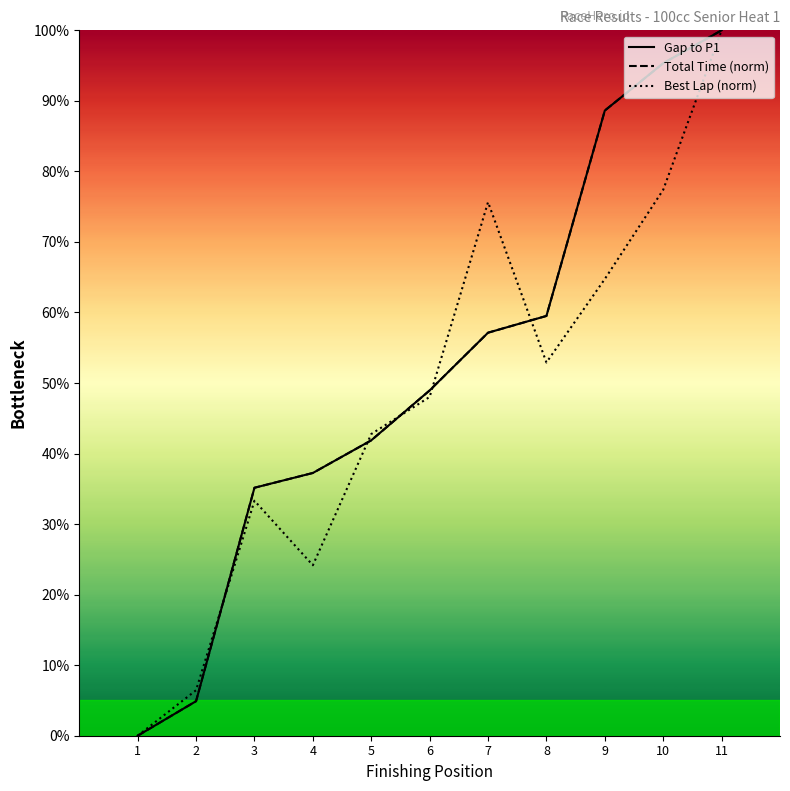

What is the maximum value for Best Lap (norm)?

100.0